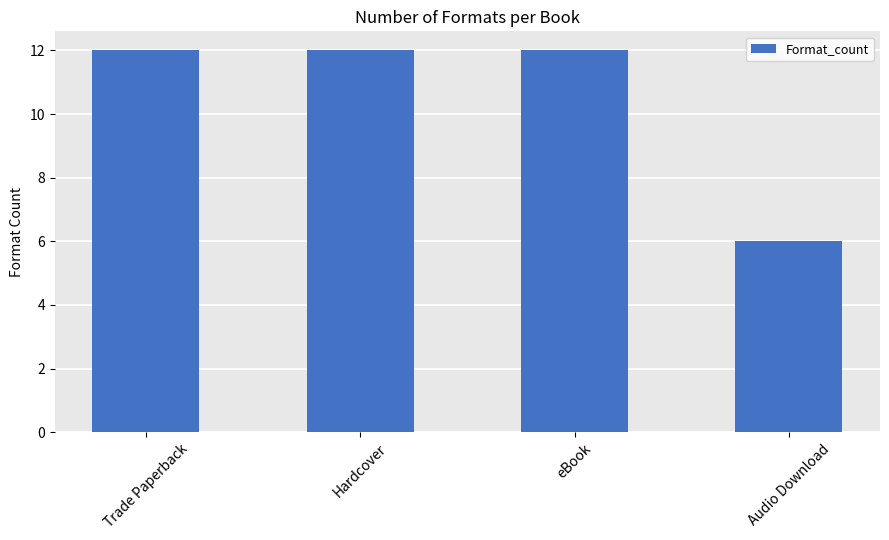

The chart shows a value of 12 at Hardcover. True or false?

True